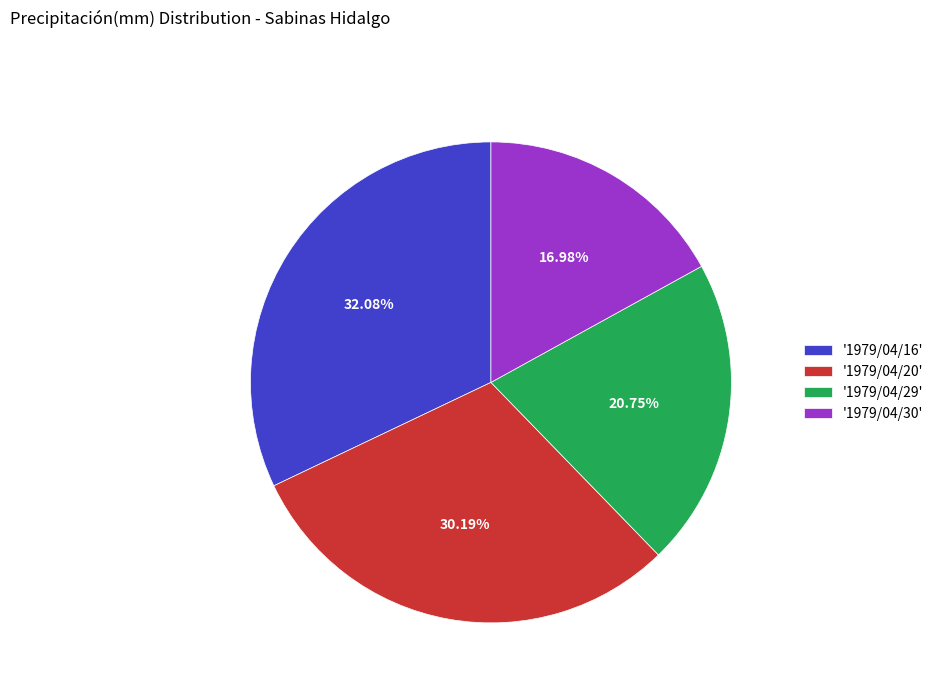

To the nearest percent, what is the average slice percentage?

25%